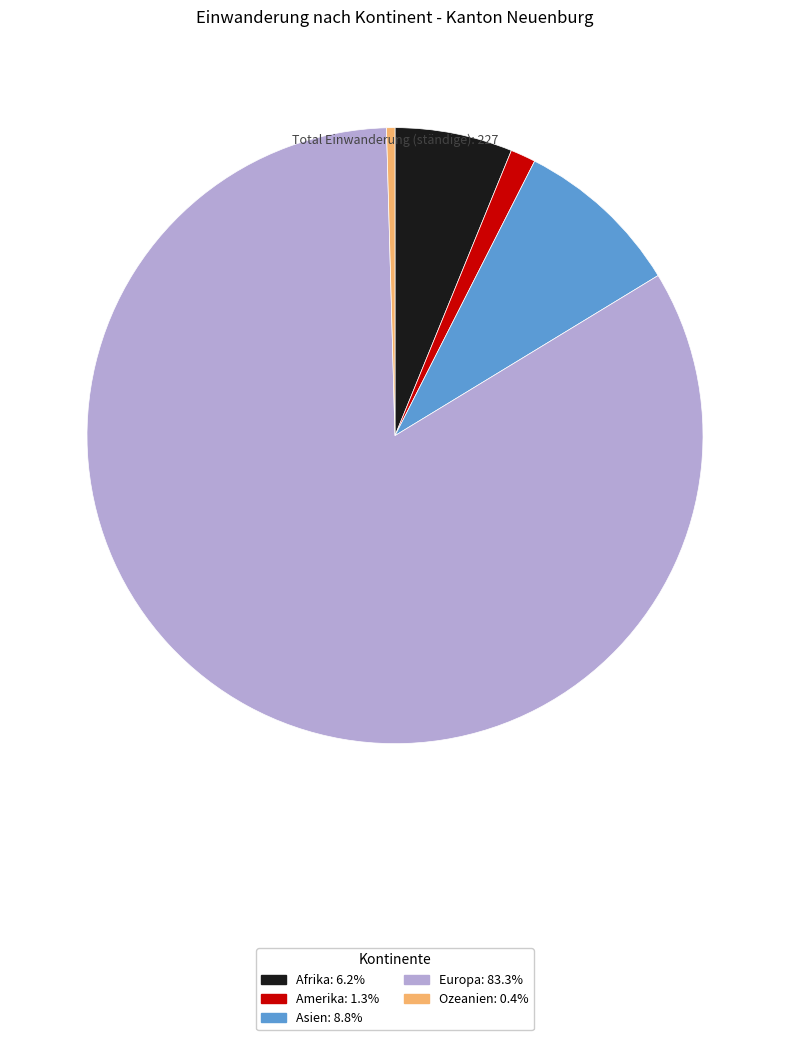

Between Amerika and Afrika, which is larger?

Afrika